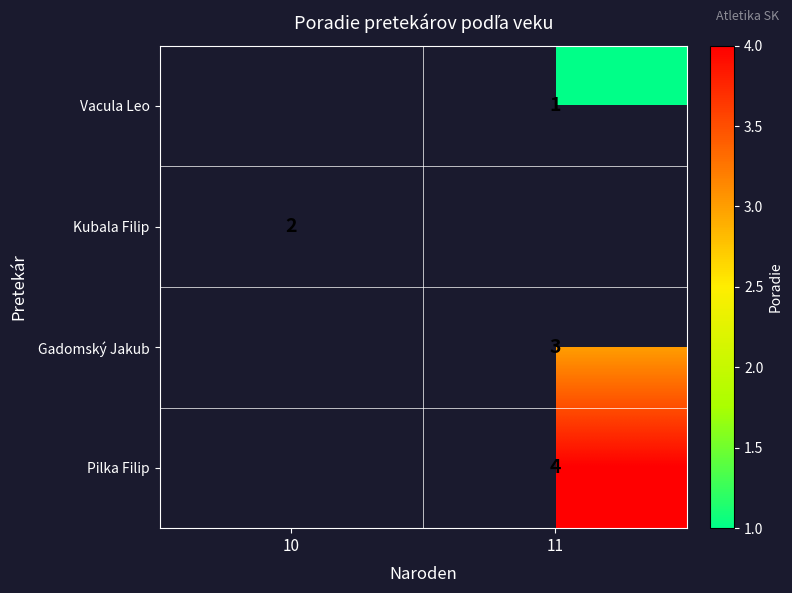

The value of row_1 at 10 is 2.0. True or false?

True